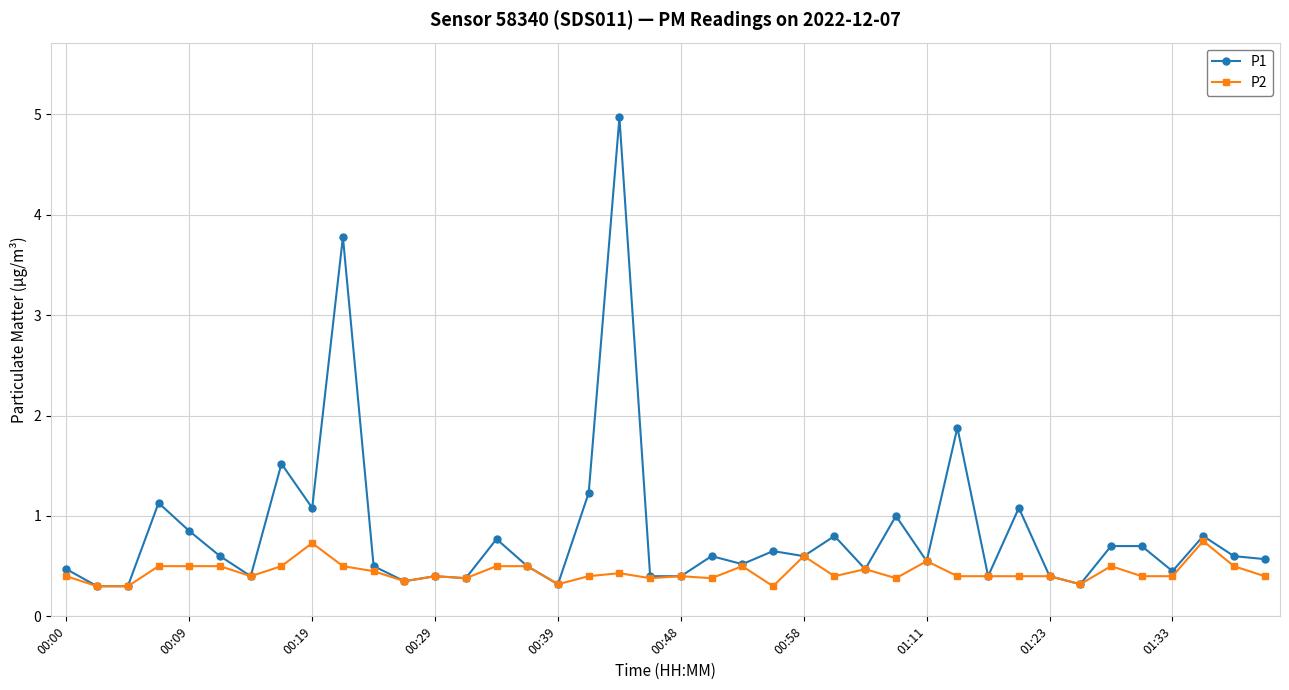

Rank the series by their maximum value, from lowest to highest.

P2, P1